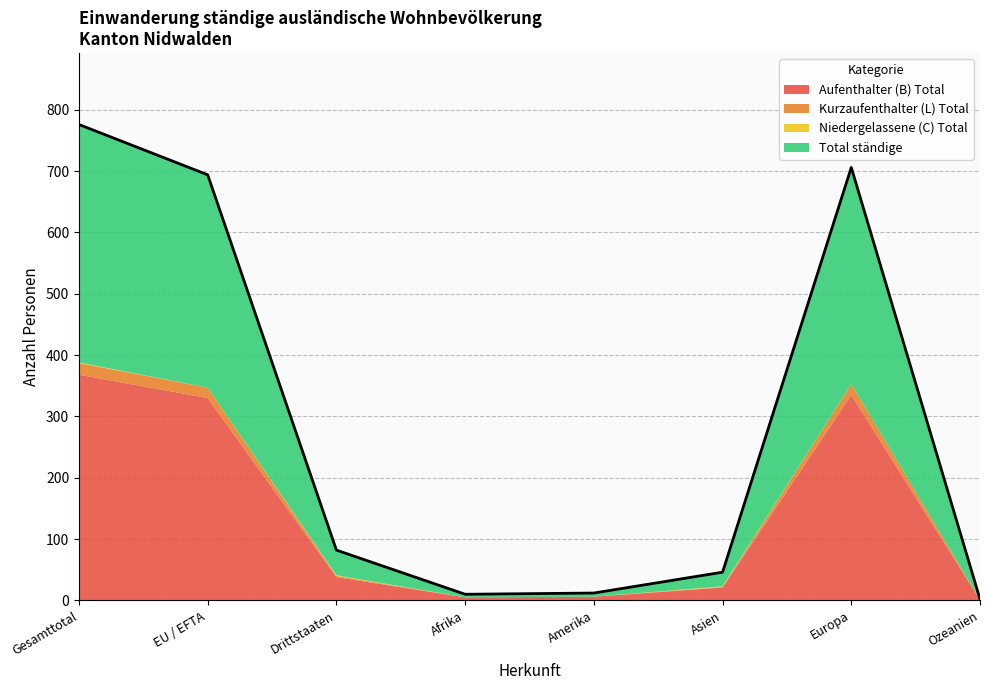

At Gesamttotal, list the series in order from largest to smallest.

Total ständige, Aufenthalter (B) Total, Kurzaufenthalter (L) Total, Niedergelassene (C) Total